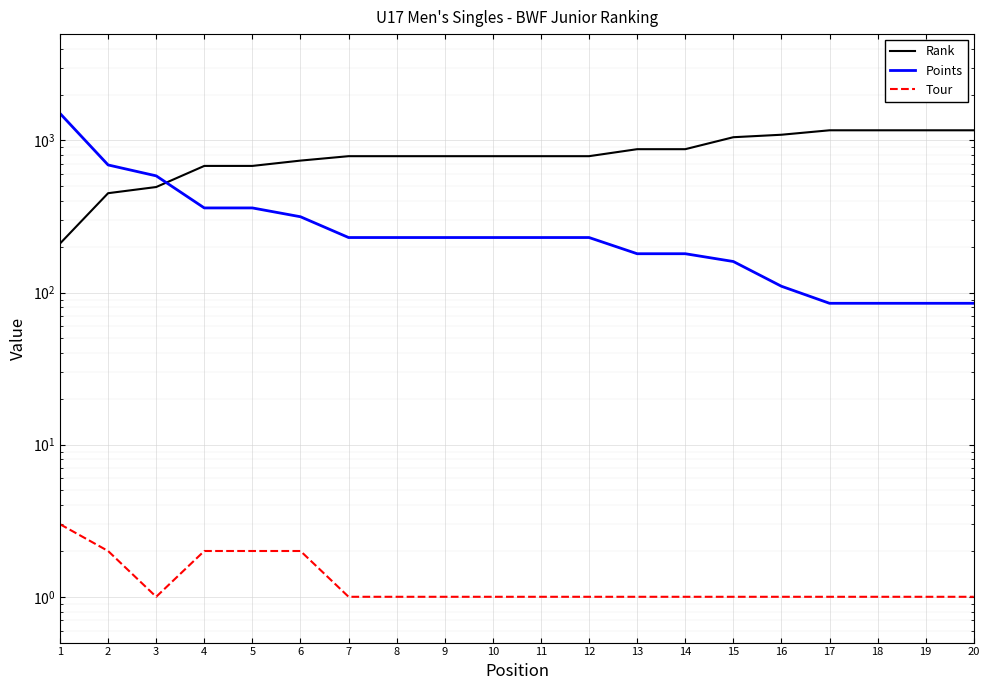

How many interior local valleys does the Tour series have?

1